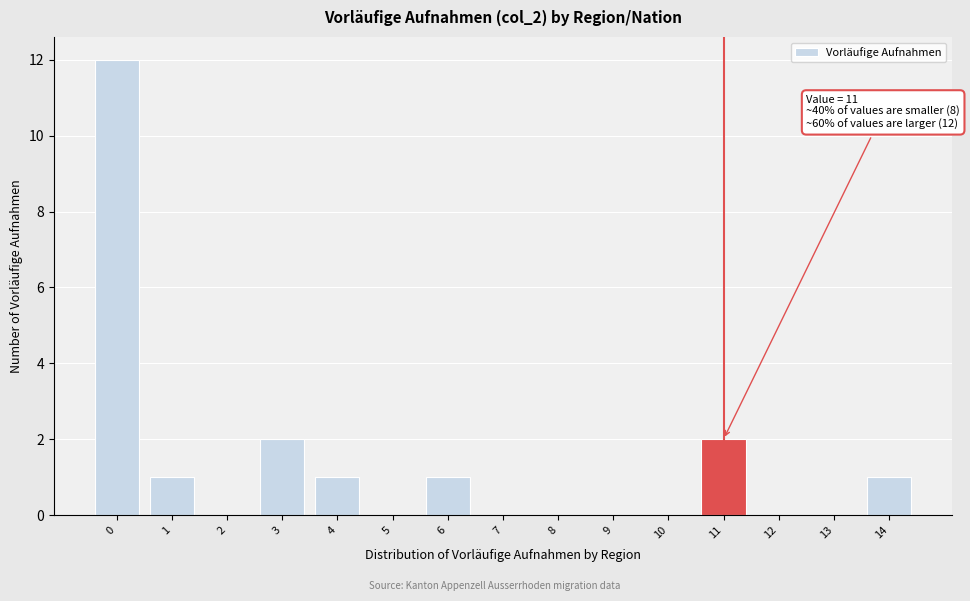

Reading left to right, extract all data points from this chart.

0=12	1=1	2=0	3=2	4=1	5=0	6=1	7=0	8=0	9=0	10=0	11=2	12=0	13=0	14=1